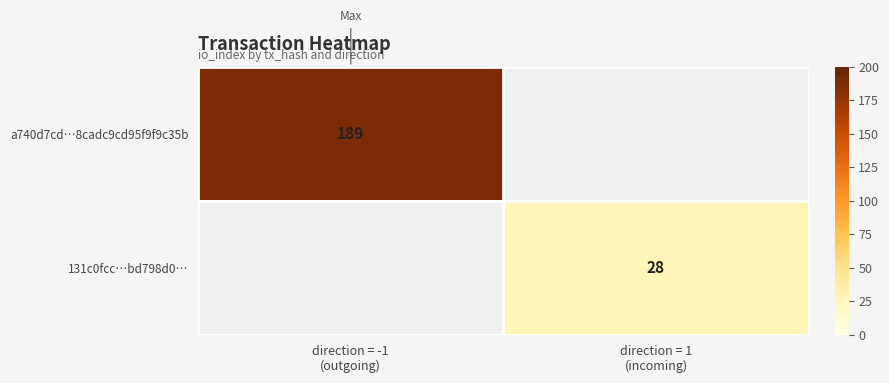

At direction = -1 (outgoing), list the series in order from smallest to largest.

a740d7cd…8cadc9cd95f9f9c35b, 131c0fcc…bd798d0…